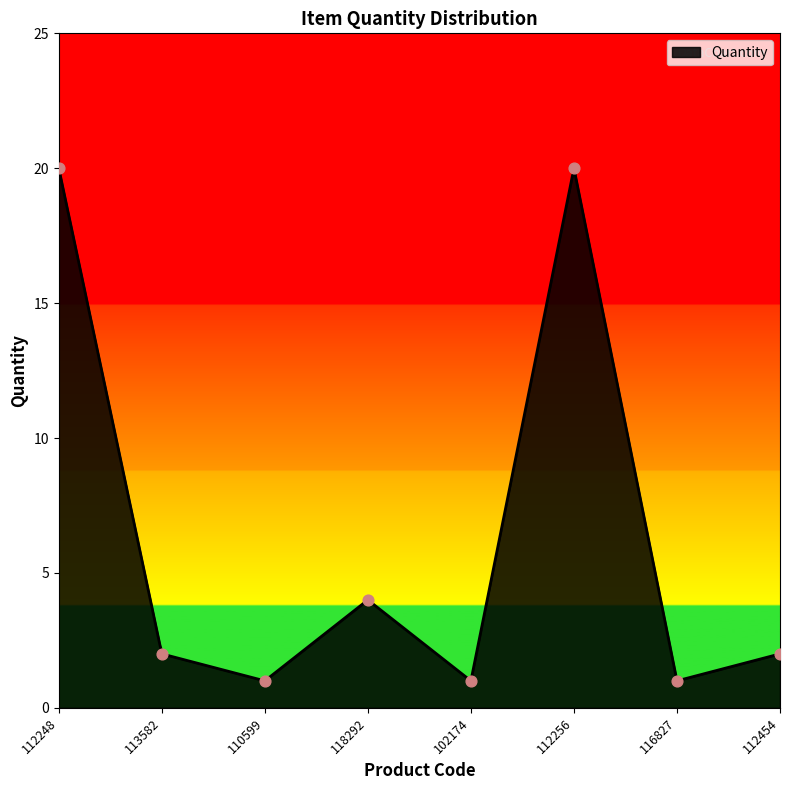

What is the ratio of the value at 116827 to the value at 112454?

0.5